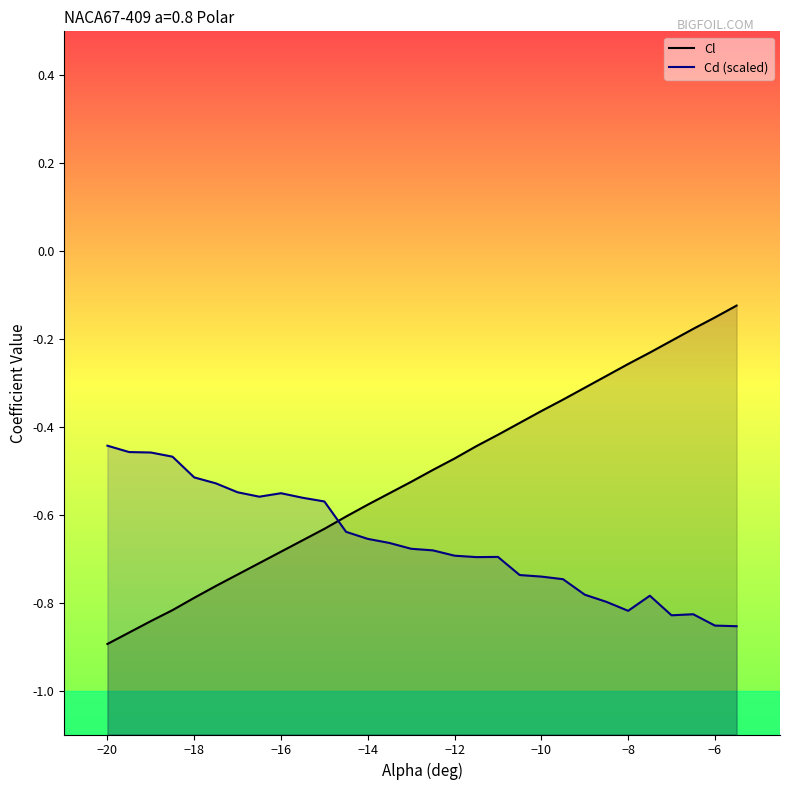

Between −8 and 24, which series saw the biggest shift?

Cl